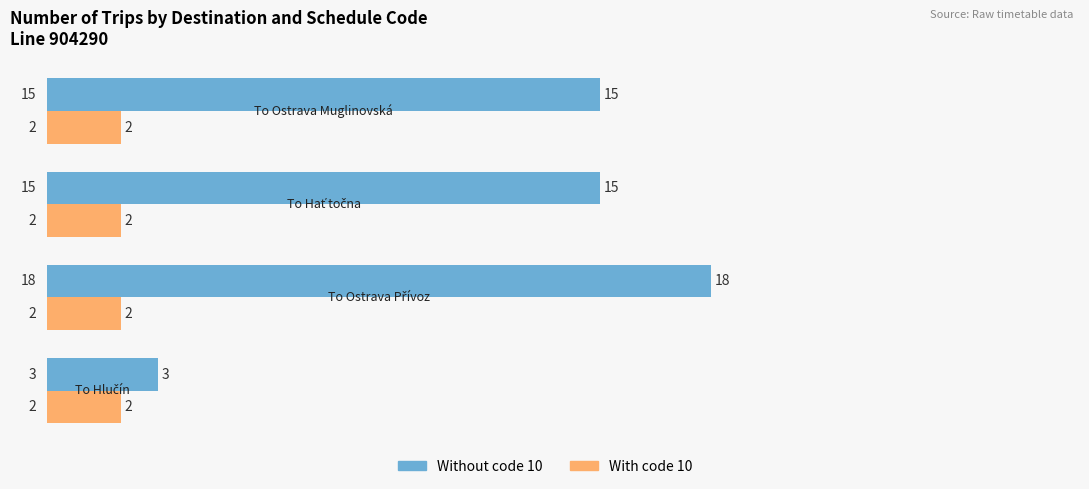

Rank the series by their maximum value, from highest to lowest.

Without code 10, With code 10